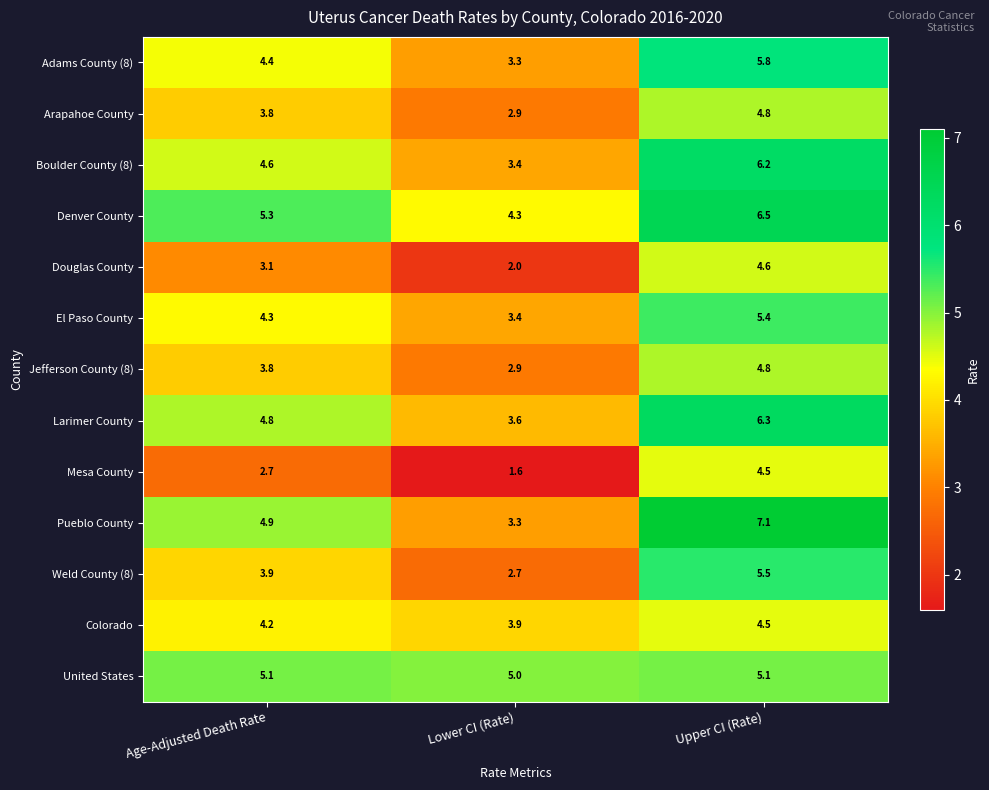

What is the spread (max minus min) of values at Upper CI (Rate)?

2.6